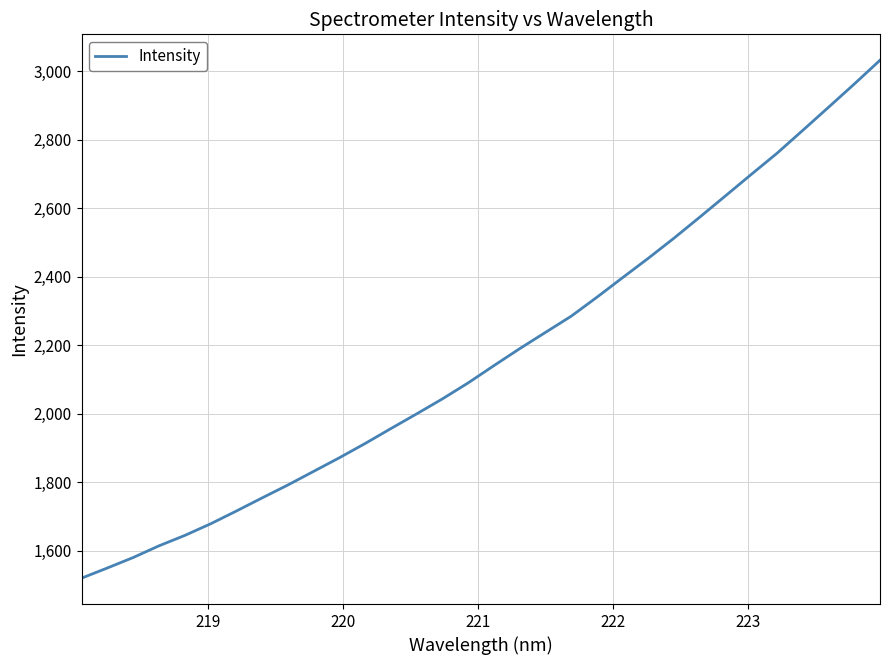

What is the minimum value shown in the chart?

1520.1